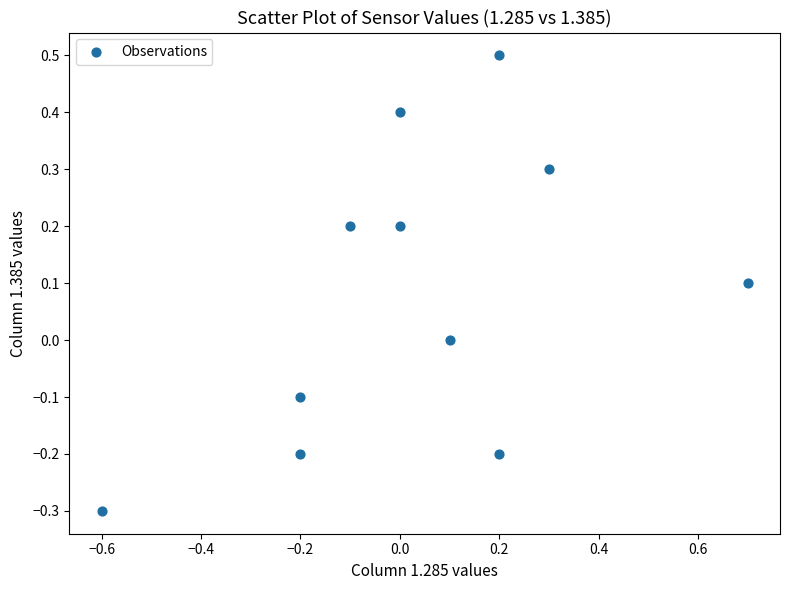

What is the range of X values (max minus min)?

1.3